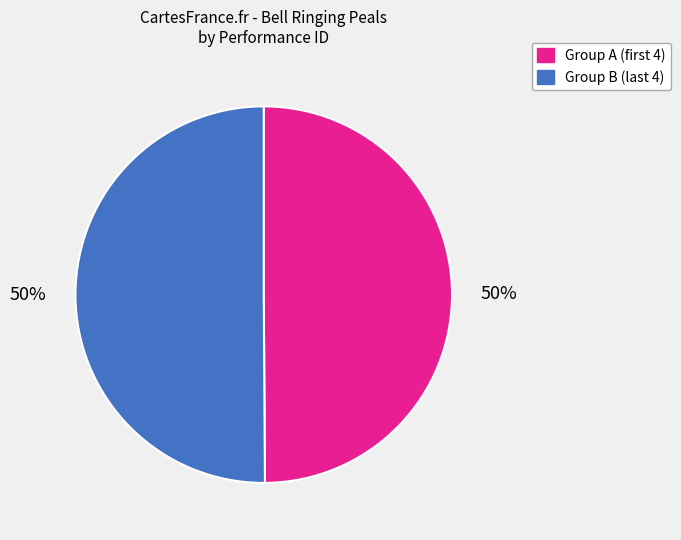

To the nearest percent, what is the average slice percentage?

50%